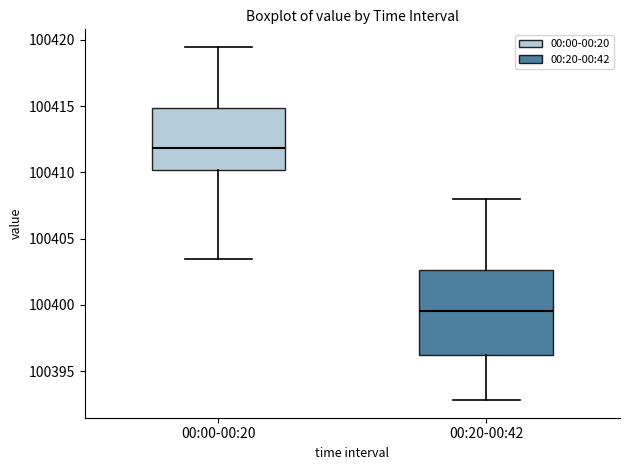

Which box is the tallest, from its lower edge to its upper edge?

00:20-00:42